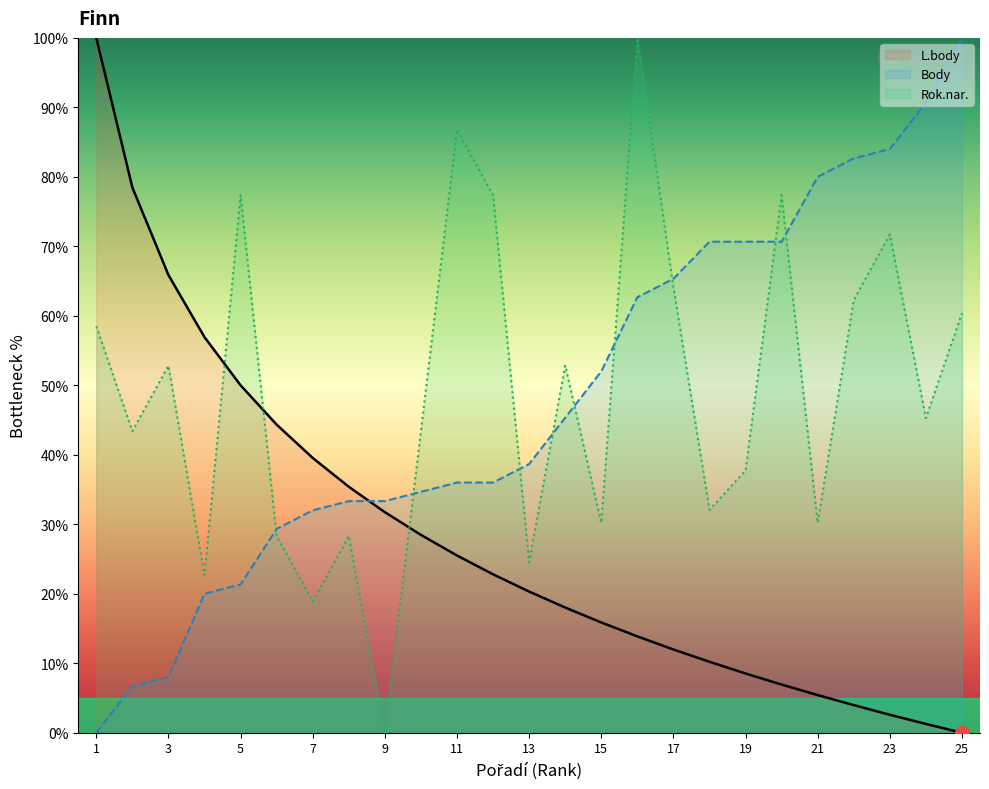

Is the value of Body at 15 greater than the value of Rok.nar. at 25?

No